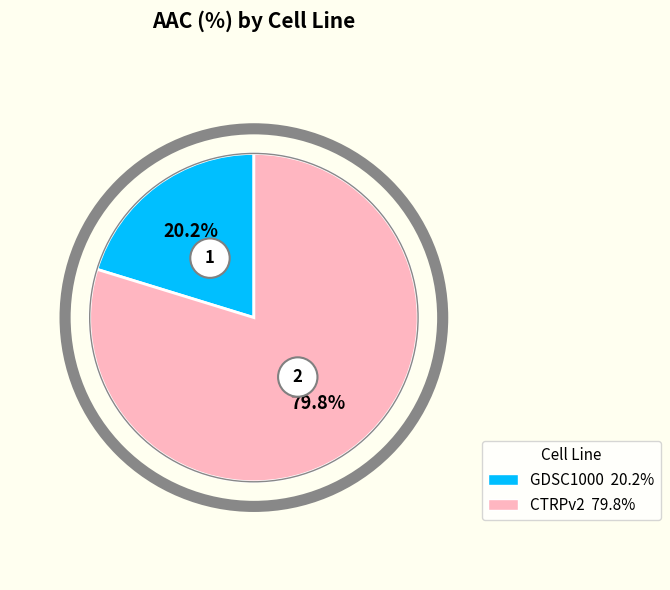

True or false: GDSC1000 accounts for 6% of the total.

False